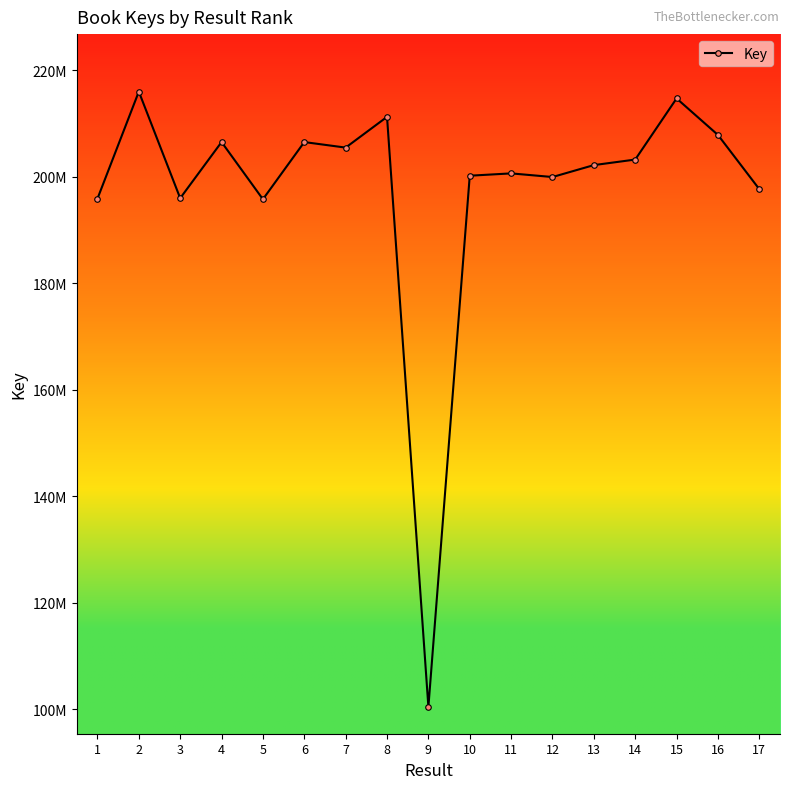

What is the sum of the values at 11 and 12?

400545177